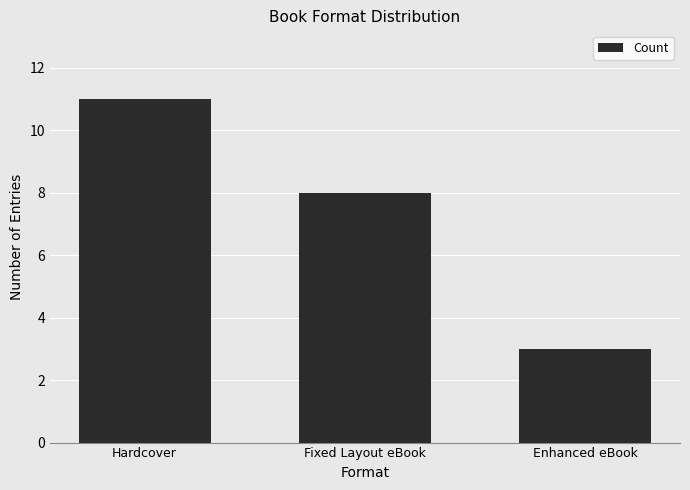

Which label corresponds to the largest value in the chart?

Hardcover